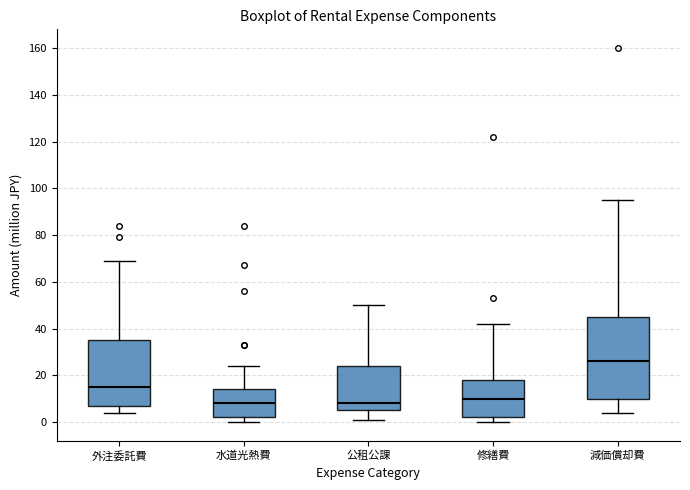

Where is the upper edge of the box for 修繕費 on the y-axis? The values are not printed on the chart, so give them approximately, as read against the axis.

18